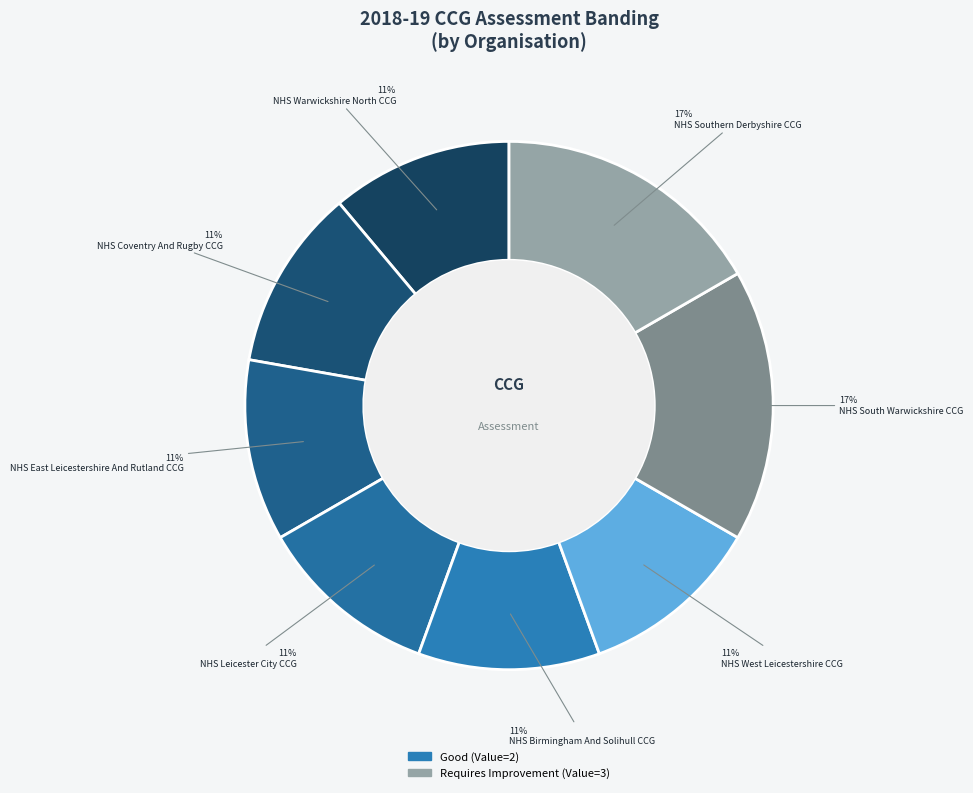

Rank the categories by value from highest to lowest.

NHS South Warwickshire CCG, NHS Southern Derbyshire CCG, NHS Warwickshire North CCG, NHS Coventry And Rugby CCG, NHS East Leicestershire And Rutland CCG, NHS Leicester City CCG, NHS Birmingham And Solihull CCG, NHS West Leicestershire CCG